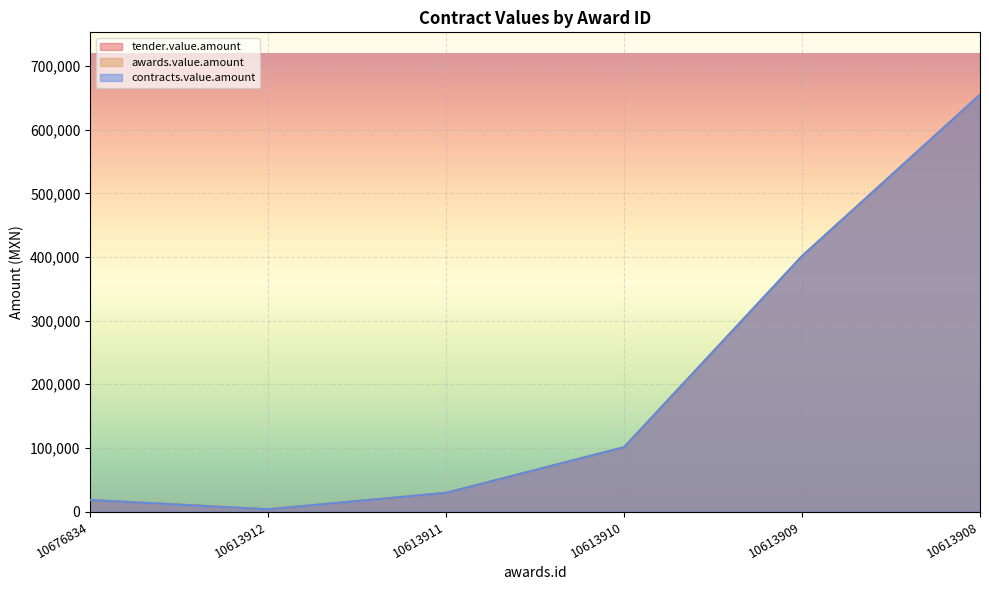

At which category is the sum across all series the highest?

10613908